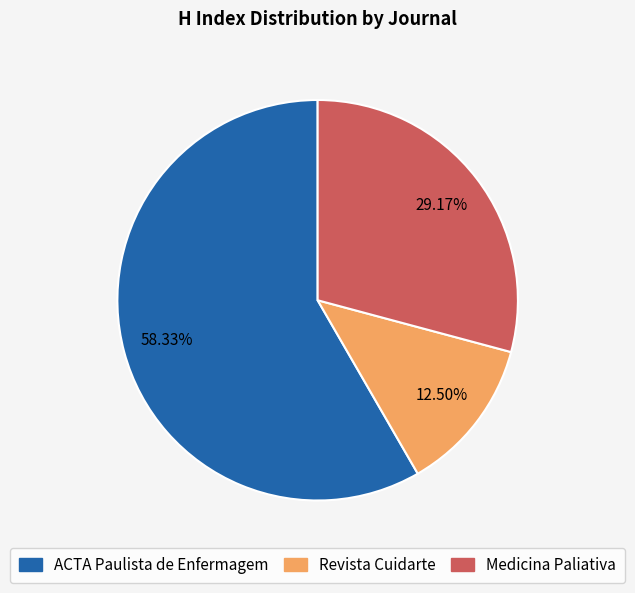

The Medicina Paliativa slice represents 23% of the pie. True or false?

False